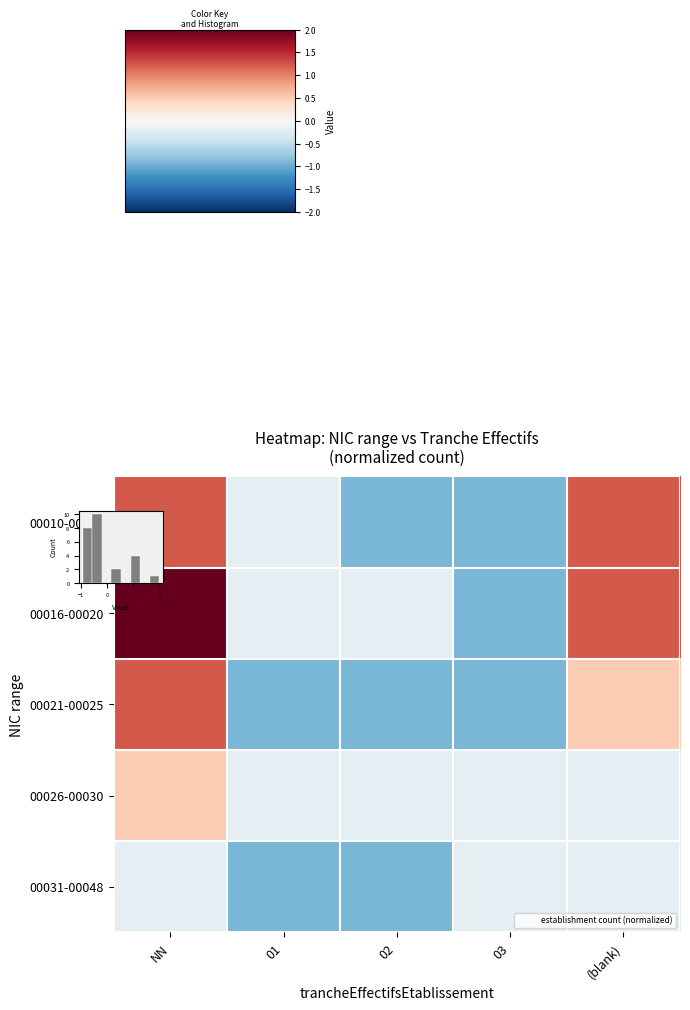

Which has a higher value, NN or 03?

NN